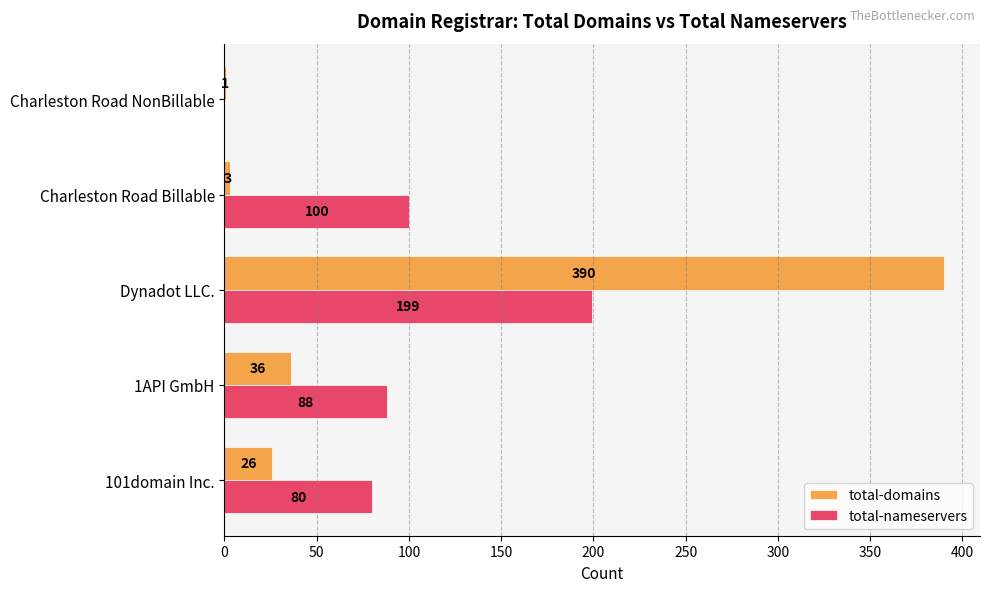

What value does the total-domains series have at 1API GmbH, to the nearest 10?

40